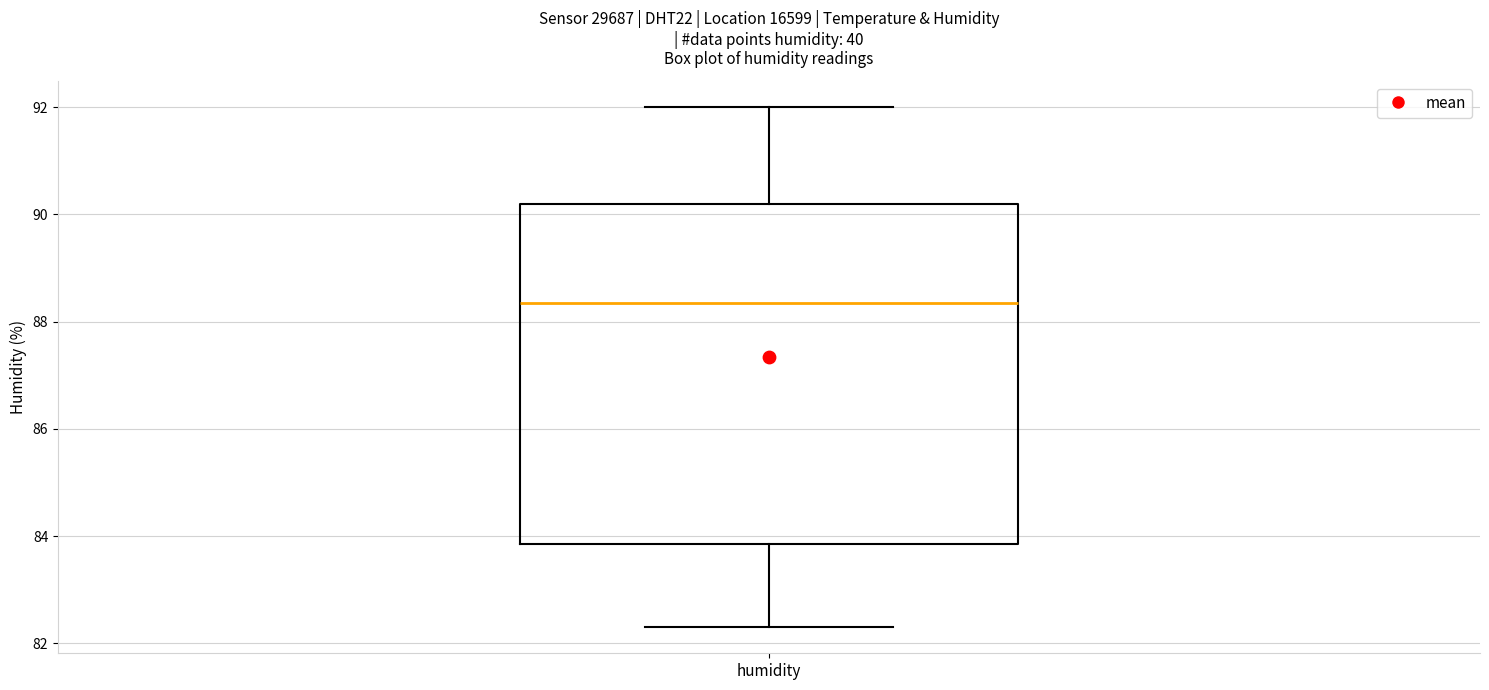

Where is the upper edge of the box for humidity on the y-axis? The values are not printed on the chart, so give them approximately, as read against the axis.

90.2